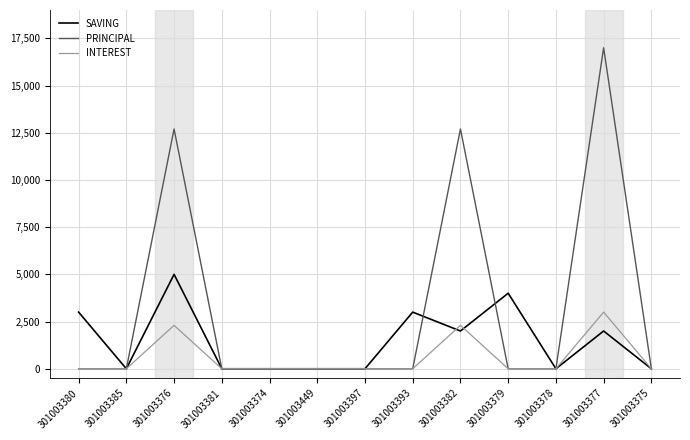

What are all the series names shown in the legend?

SAVING, PRINCIPAL, INTEREST